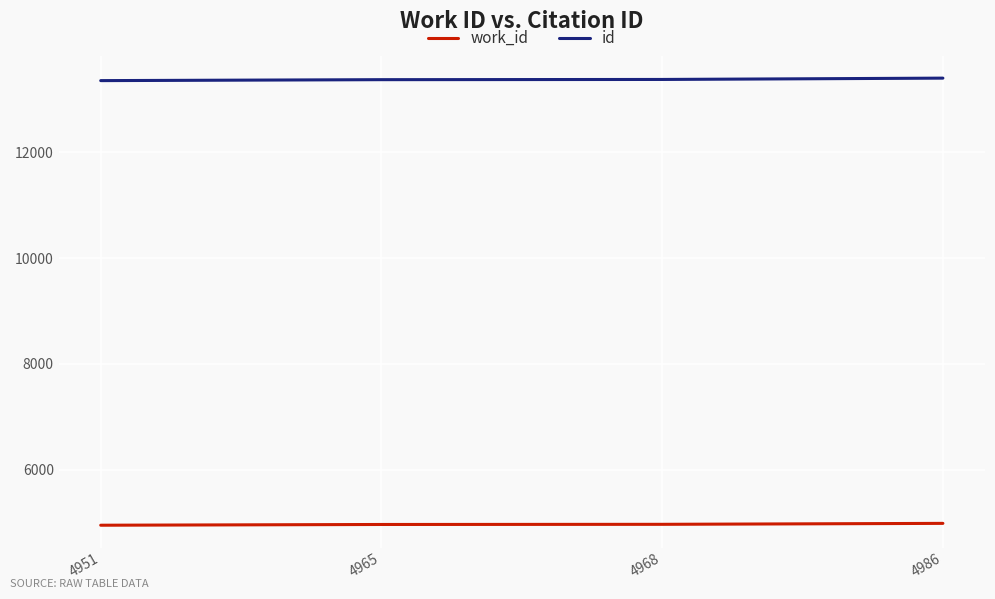

Is the value of id at 4968 greater than the value of work_id at 4968?

Yes